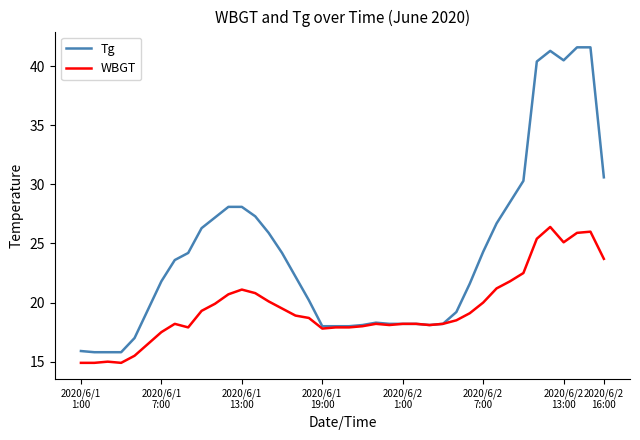

What is the minimum value for Tg?

15.8